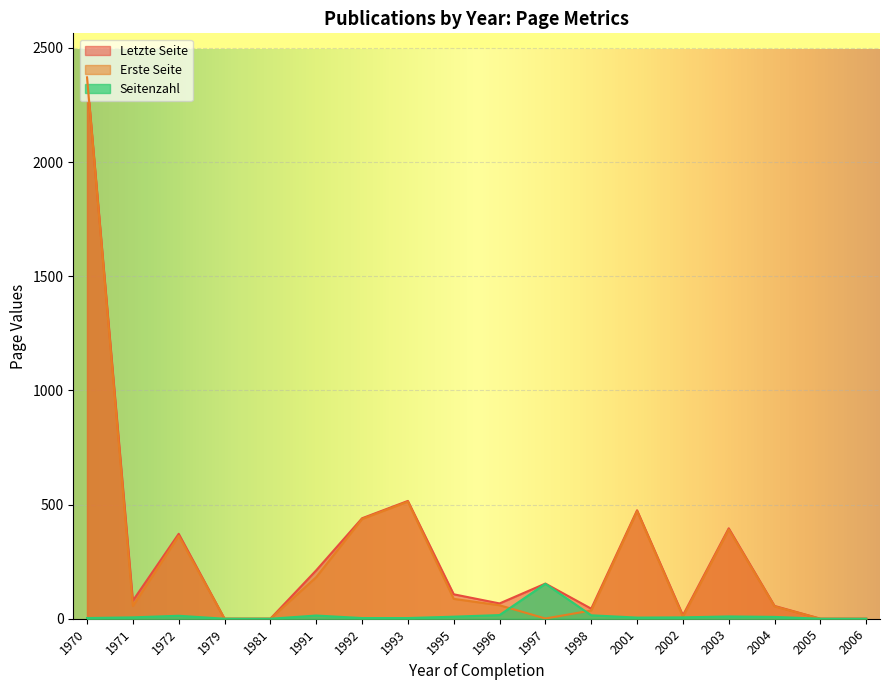

Which series has the widest spread of values?

Erste Seite